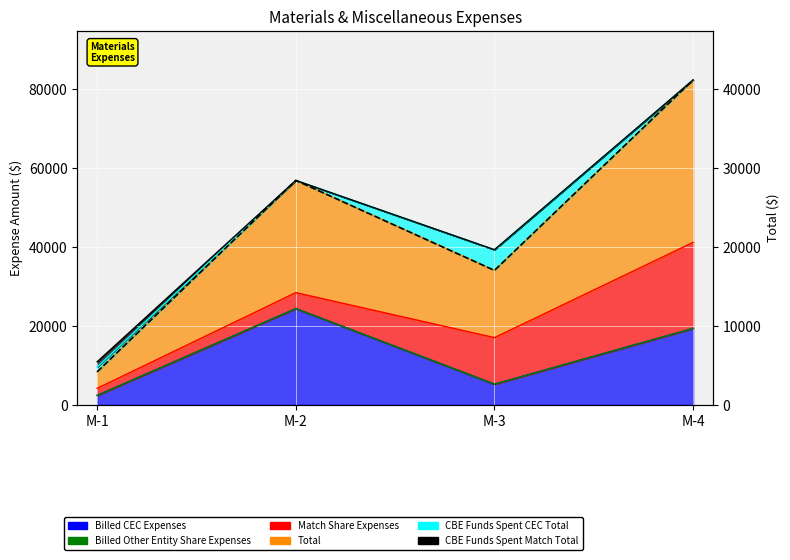

Which category has the highest value across all series?

M-4